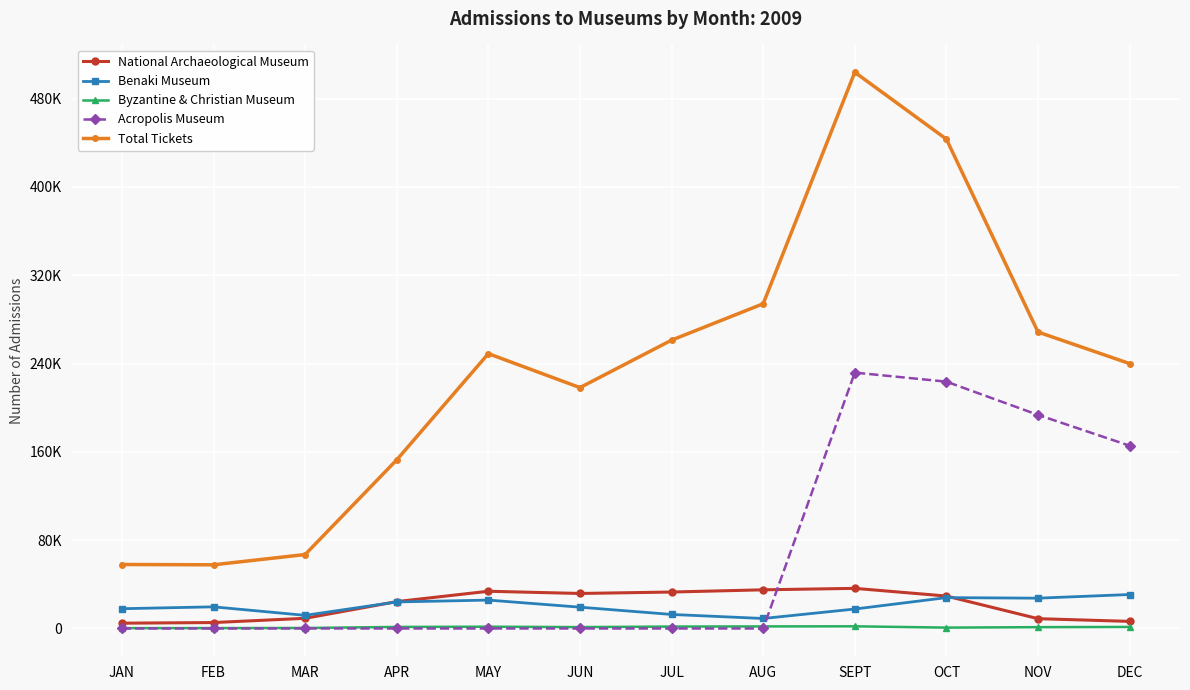

Reading left to right, transcribe all the data shown in this chart.

National Archaeological Museum: 4789	5360	9198	24335	33715	31711	33008	35023	36337	29373	8869	6421
Benaki Museum: 17902	19597	11887	24027	25712	19289	12698	9039	17609	27944	27449	30752
Byzantine & Christian Museum: 288	345	432	1381	1598	1241	1726	1852	1949	766	1184	1373
Acropolis Museum: 0	0	0	0	0	0	0	0	231827	223631	193516	165591
Total Tickets: 57954	57686	66987	152776	249009	218239	261240	294200	503961	443363	268583	240007